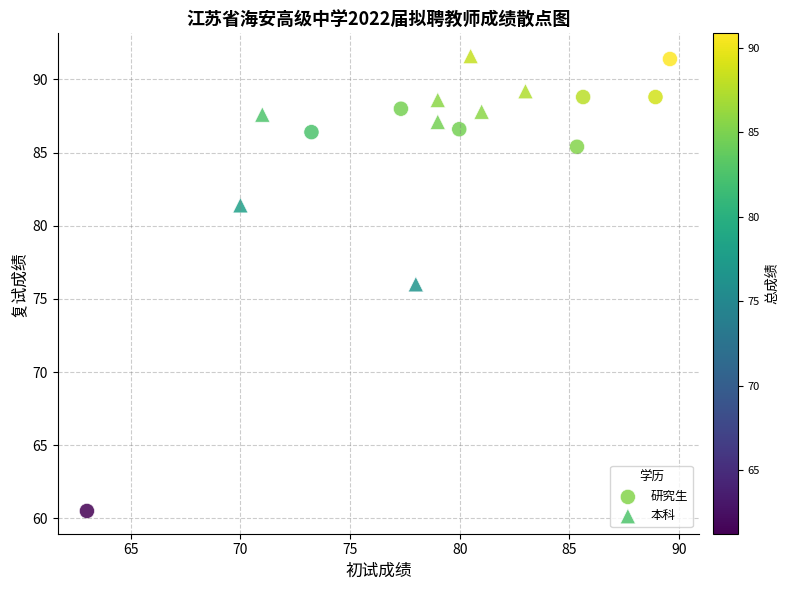

Which series reaches the minimum Y coordinate?

研究生